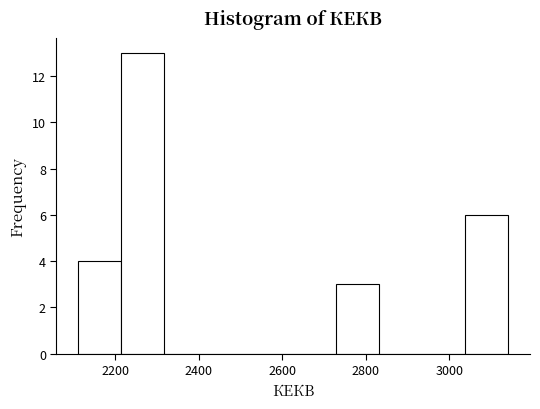

What is the height of the bar covering 2720 to 2840 on the x-axis? Neither the bar edges nor the heights are printed on the chart, so give them approximately, as read against the axes.

3